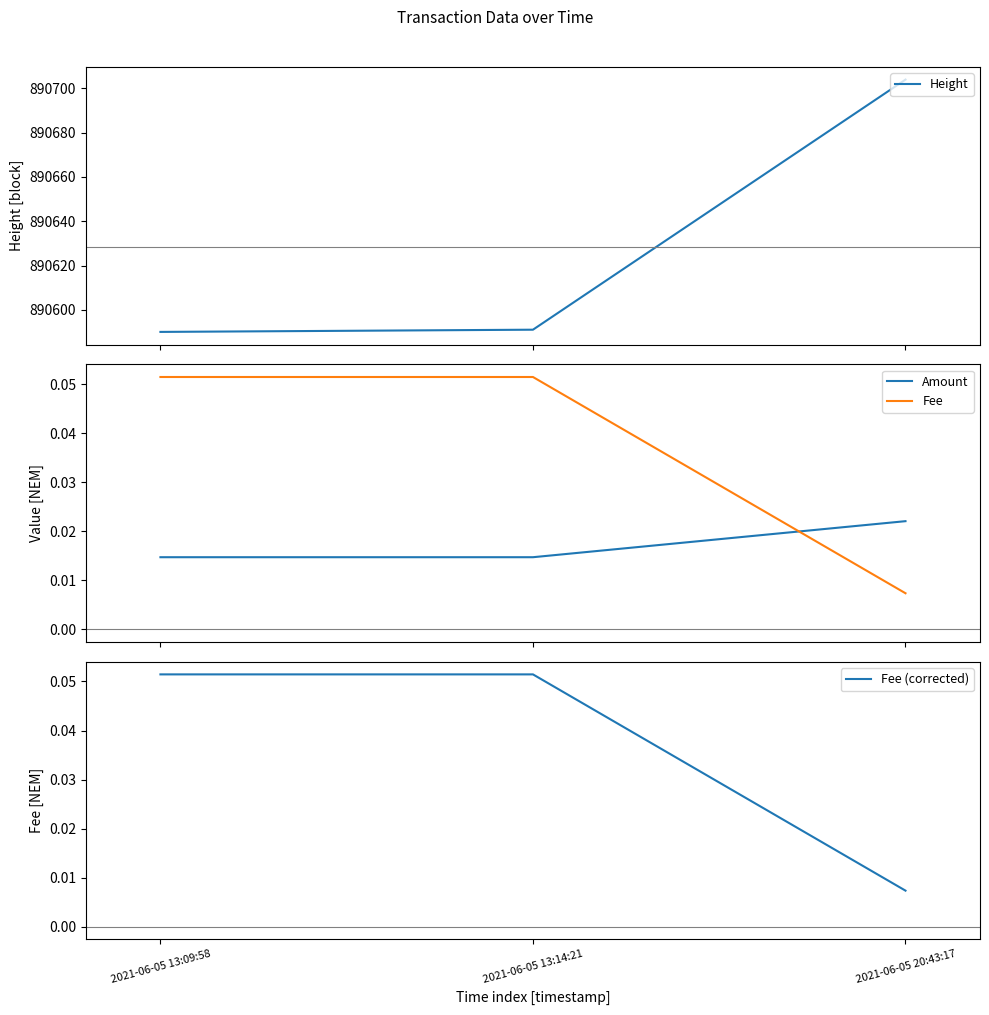

List the series in order of their peak value, lowest first.

Amount, Fee, Fee (corrected), Height